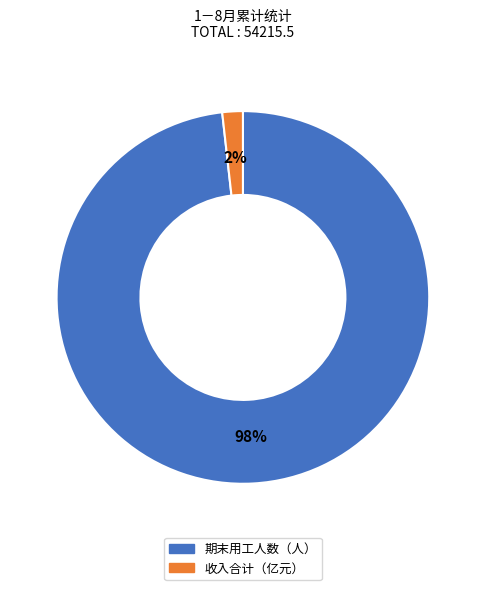

Combined, do 收入合计（亿元） and 期末用工人数（人） account for over 50%?

Yes